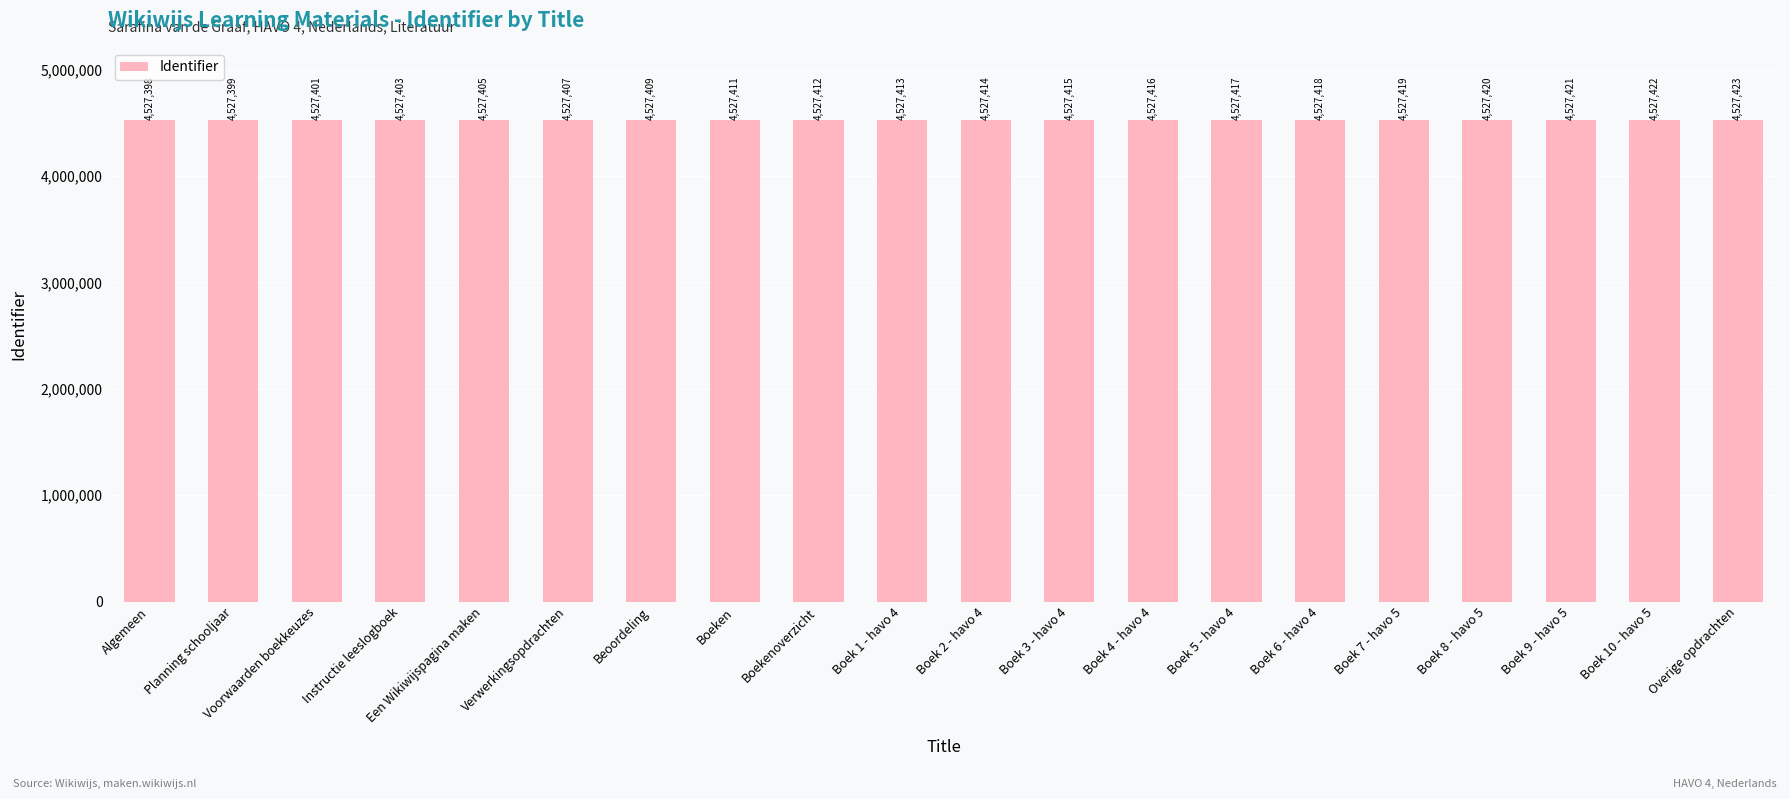

What is the difference between the second highest and second lowest values?

23